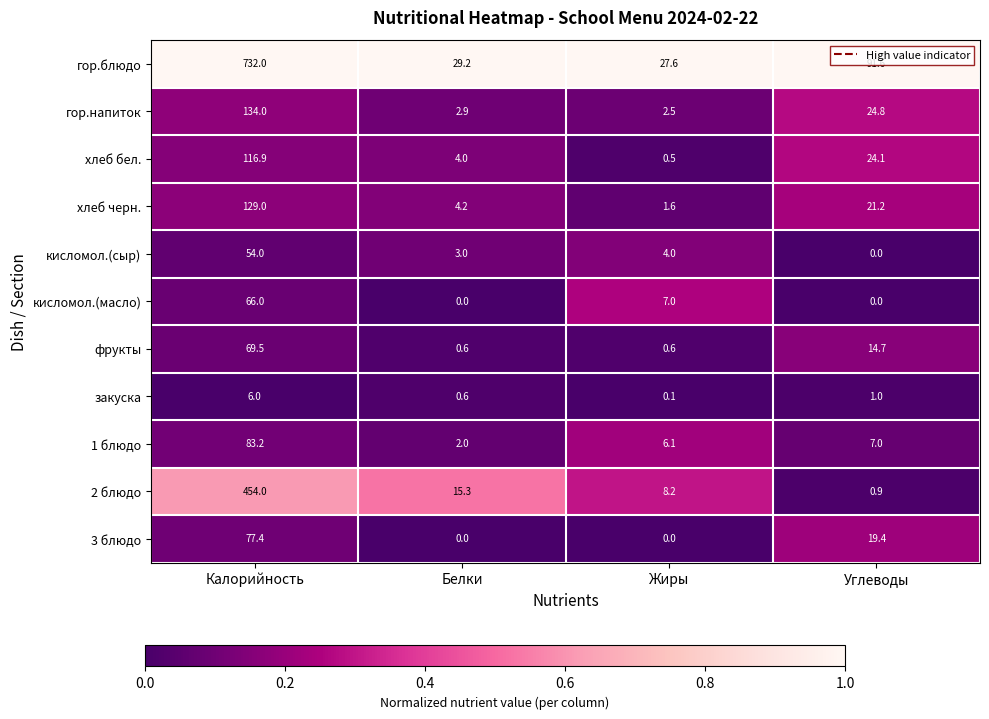

Rank the series at Жиры from highest to lowest value.

гор.блюдо, 2 блюдо, кисломол.(масло), 1 блюдо, кисломол.(сыр), гор.напиток, хлеб черн., фрукты, хлеб бел., закуска, 3 блюдо